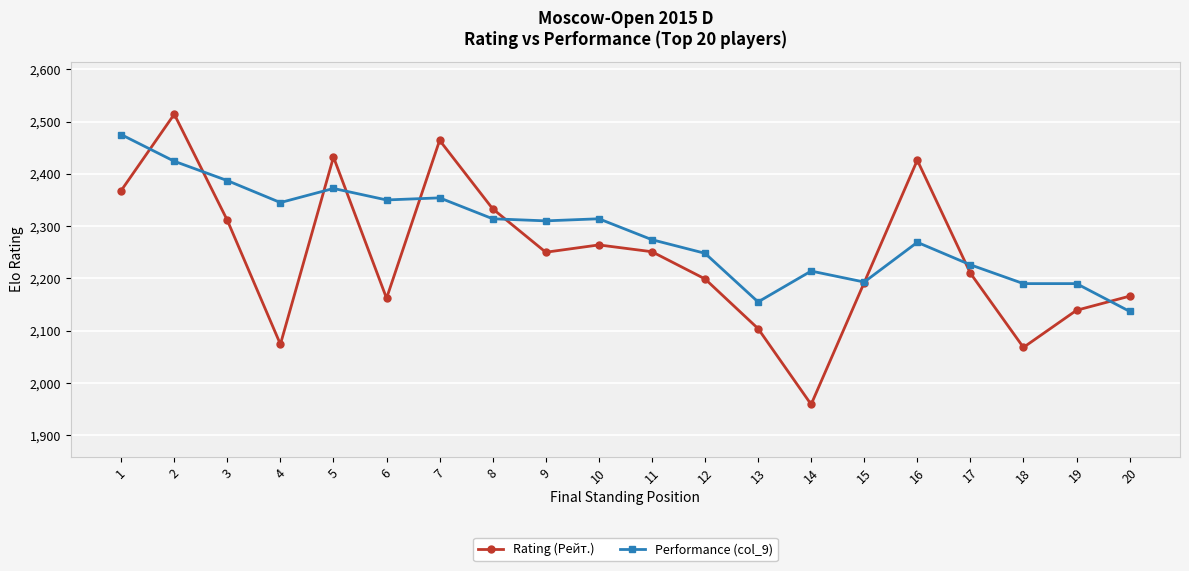

Which series has the largest range (max minus min)?

Rating (Рейт.)